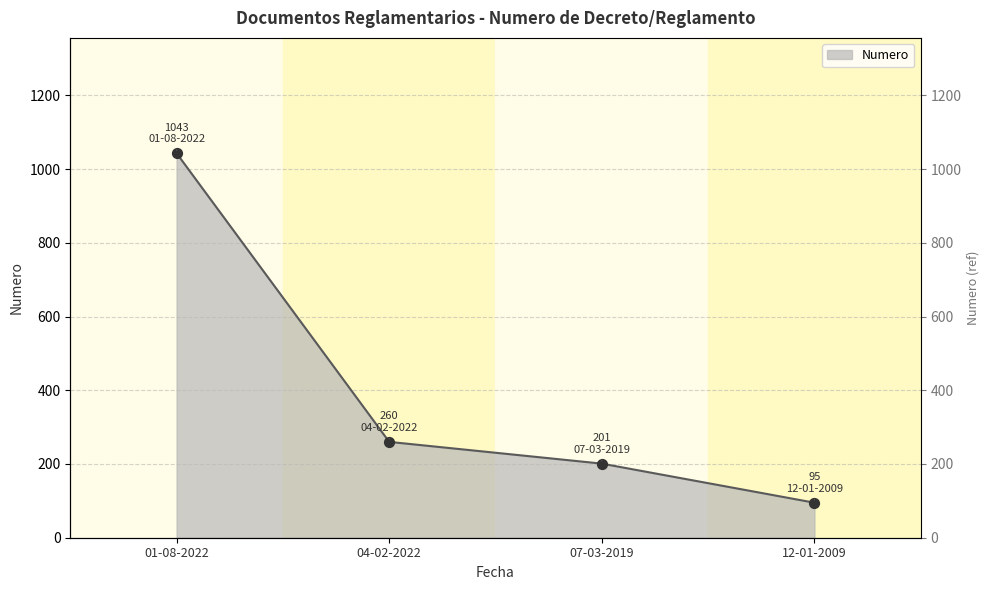

What is the ratio of the value at 01-08-2022 to the value at 04-02-2022?

4.0